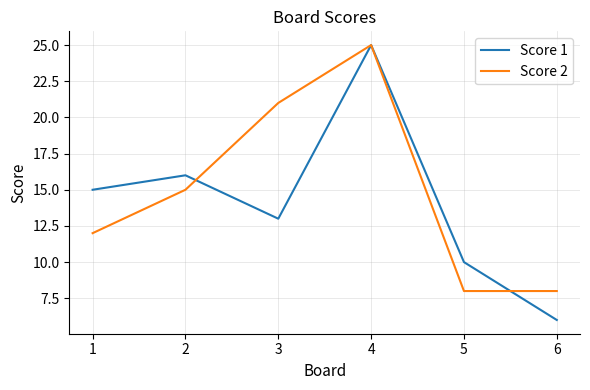

Is the value of Score 2 at 4 greater than the value of Score 1 at 3?

Yes